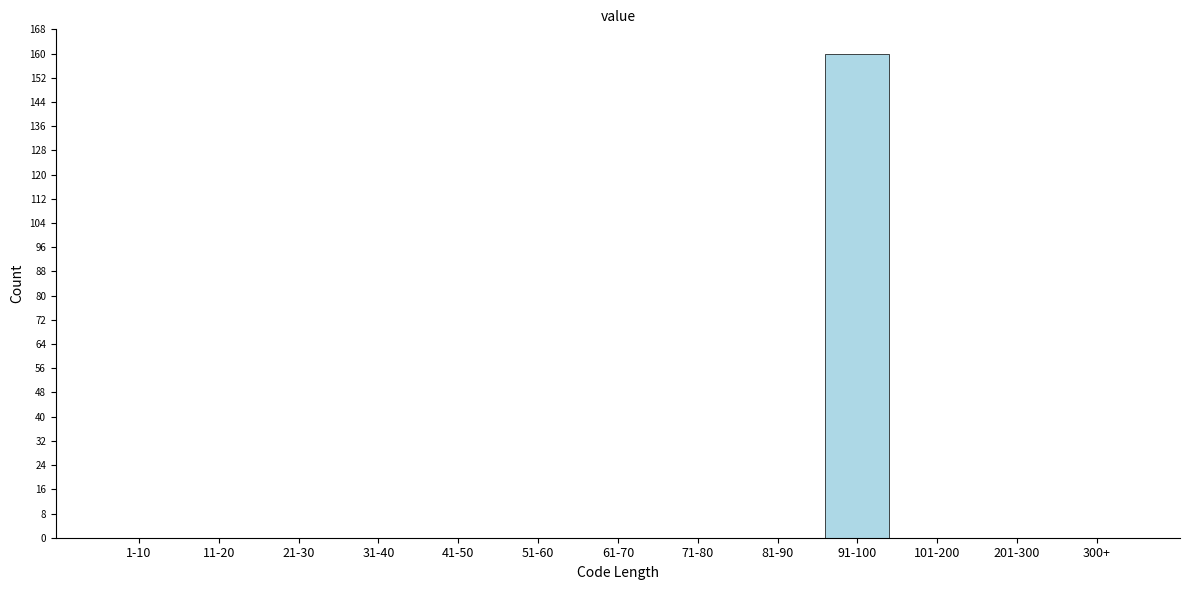

Reading left to right, transcribe all the data shown in this chart.

1-10=0	11-20=0	21-30=0	31-40=0	41-50=0	51-60=0	61-70=0	71-80=0	81-90=0	91-100=160	101-200=0	201-300=0	300+=0